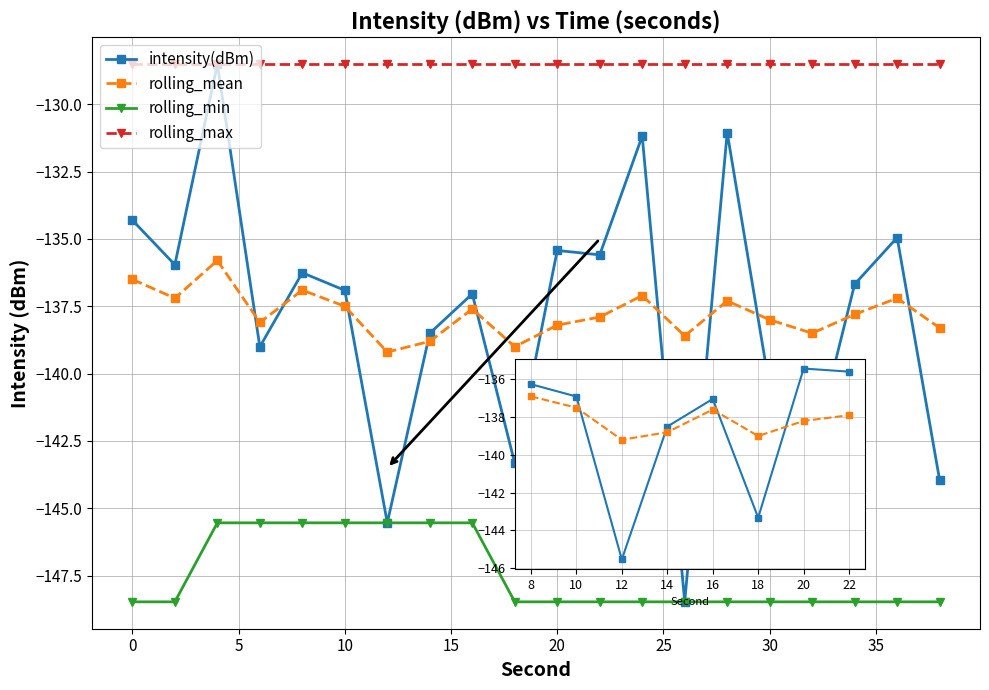

At how many categories does at least one series exceed -142?

20